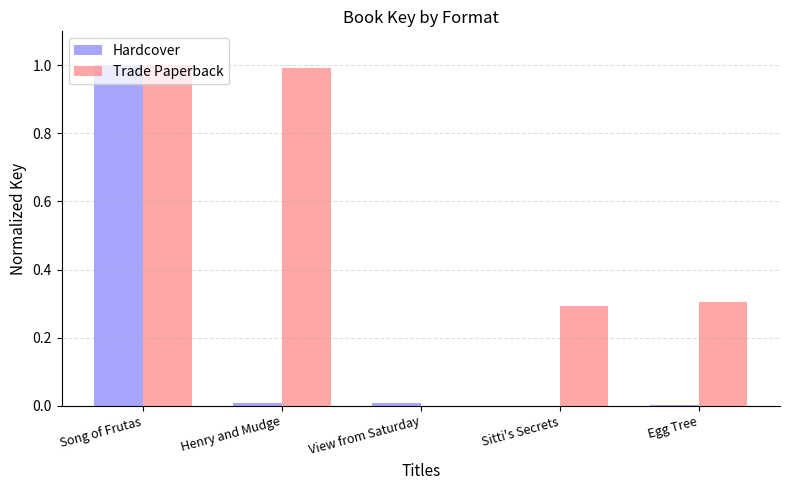

What is the average value of the Trade Paperback series?

0.5